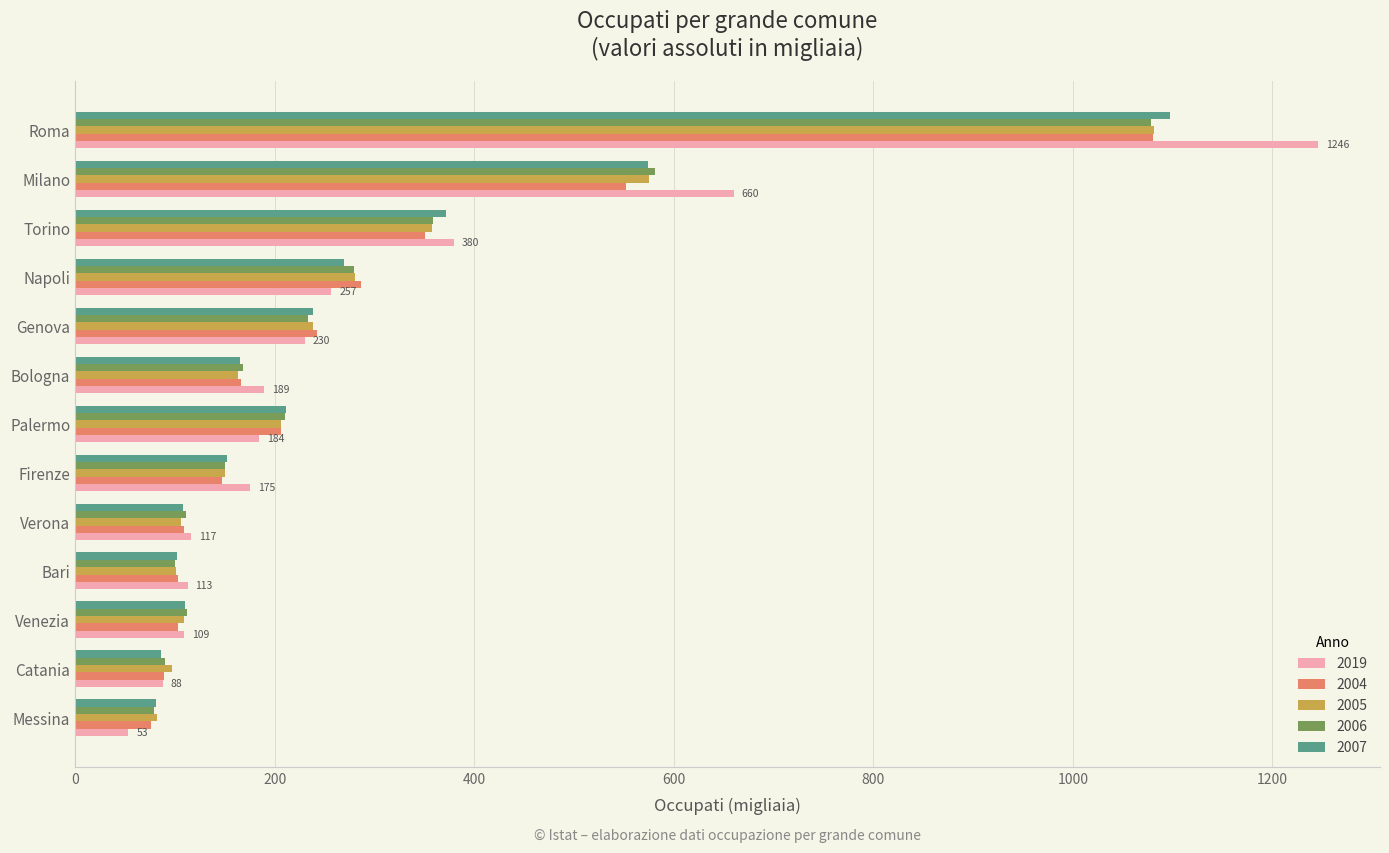

At which category is the sum across all series the highest?

Roma